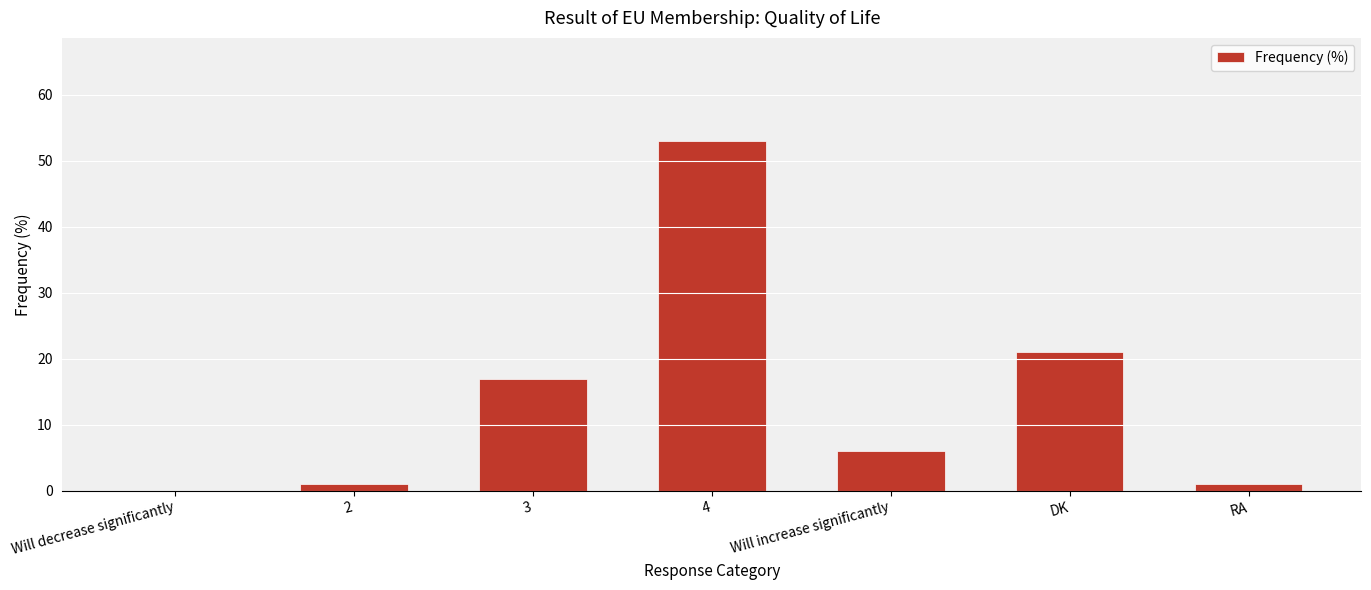

What is the ratio of the value at 2 to the value at RA?

1.0